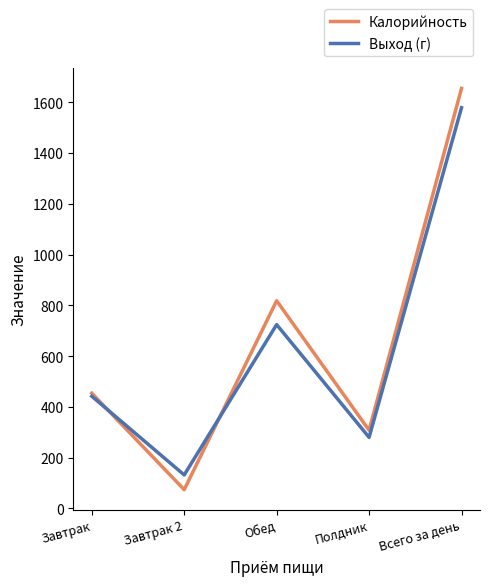

What is the difference between the Выход (г) values at Завтрак 2 and Полдник?

148